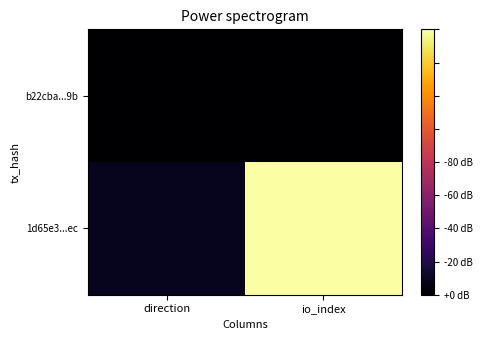

What is the total value across all series at io_index?

-80.0